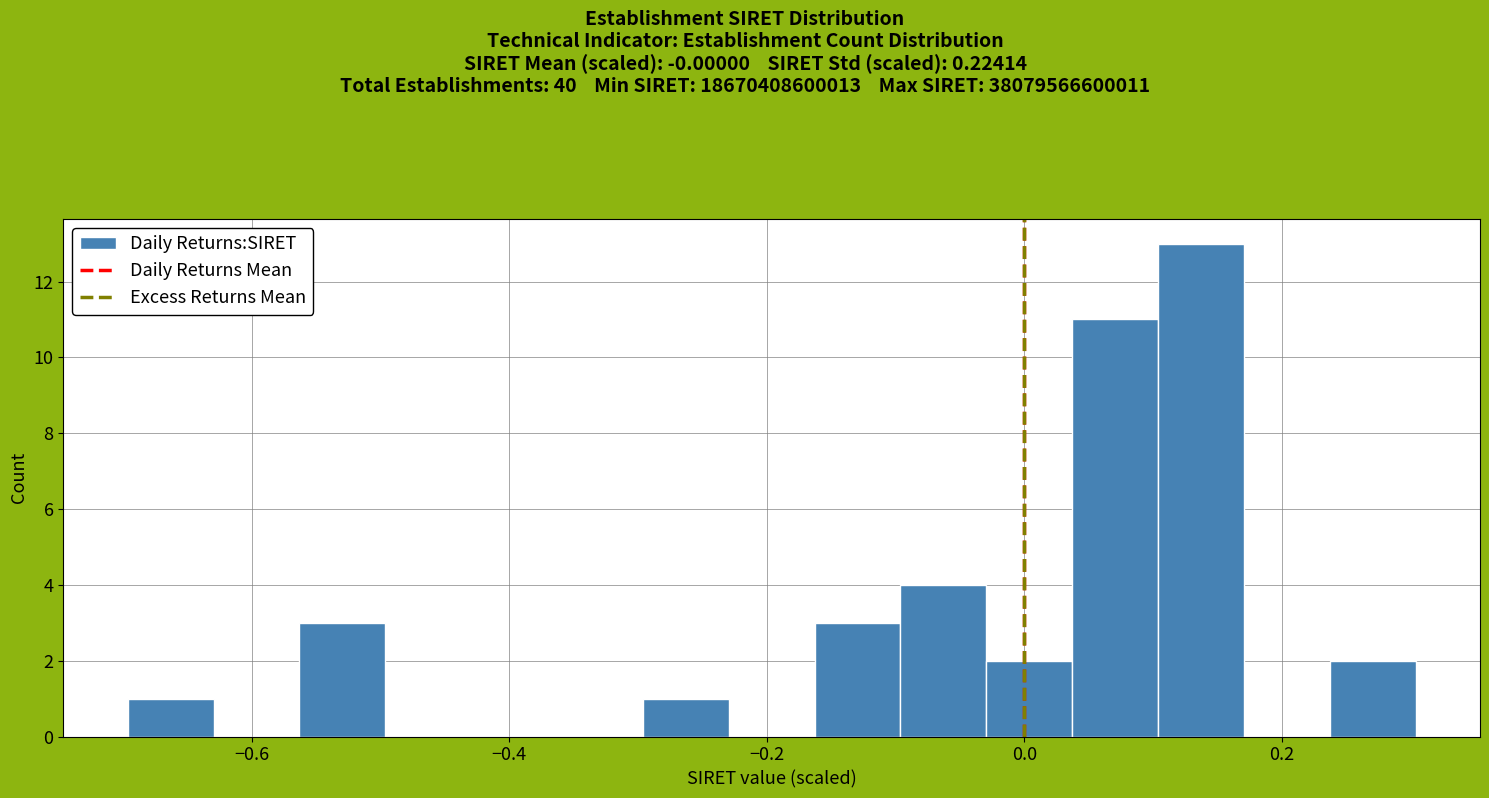

Around what value on the x-axis is the tallest bar? Give the approximate position of its centre, as read against the axis.

0.14